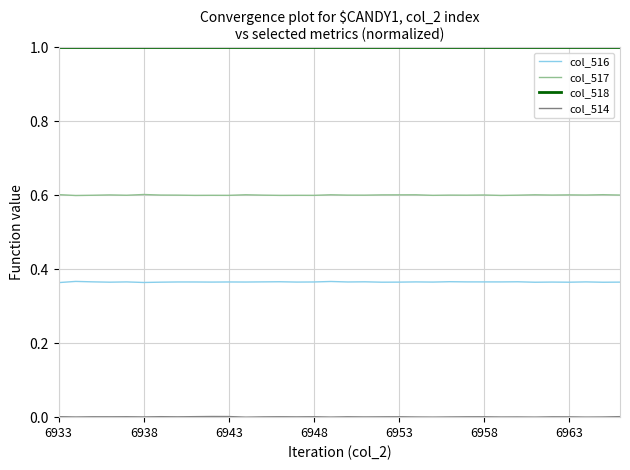

Which series has the largest total across all categories?

col_518